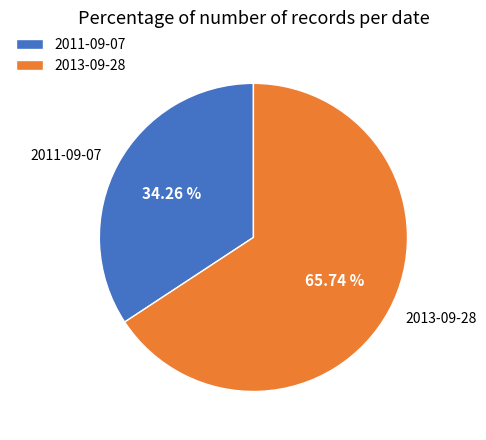

Combined, do 2013-09-28 and 2011-09-07 account for over 50%?

Yes